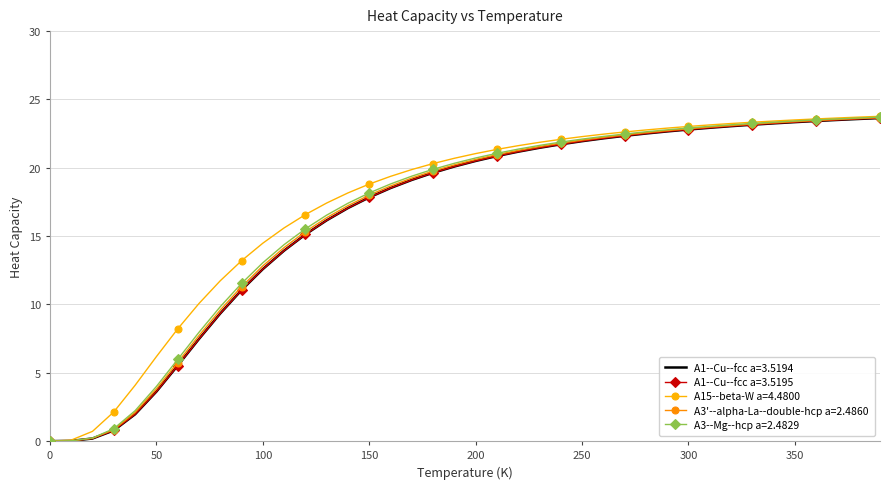

What are all the series names shown in the legend?

A1--Cu--fcc a=3.5194, A1--Cu--fcc a=3.5195, A15--beta-W a=4.4800, A3'--alpha-La--double-hcp a=2.4860, A3--Mg--hcp a=2.4829